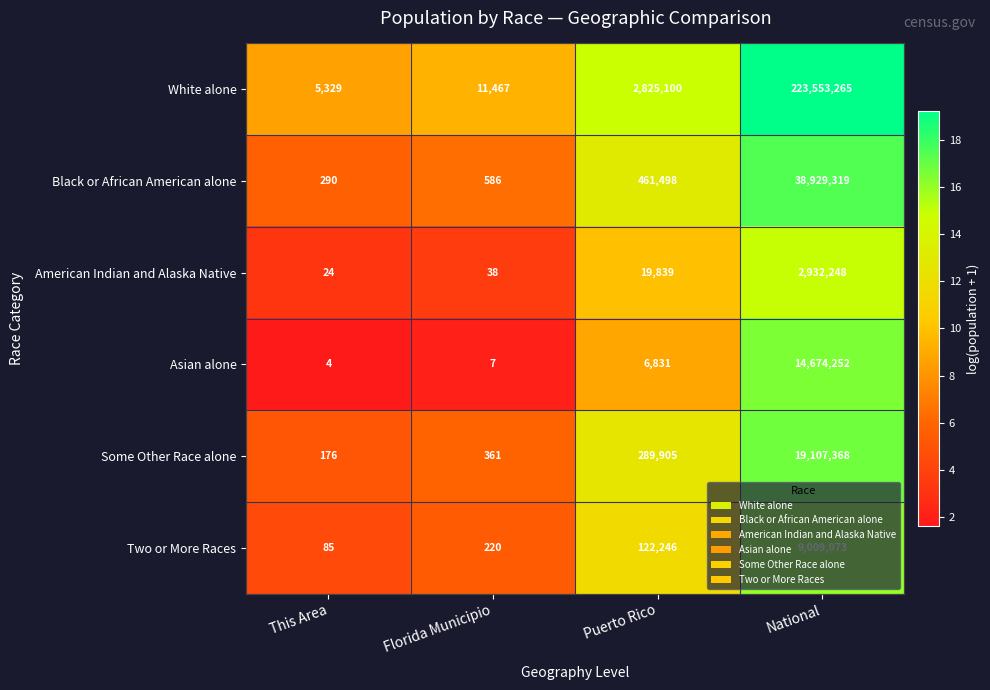

Where is Some Other Race alone nearest to the value 9553772?

Puerto Rico